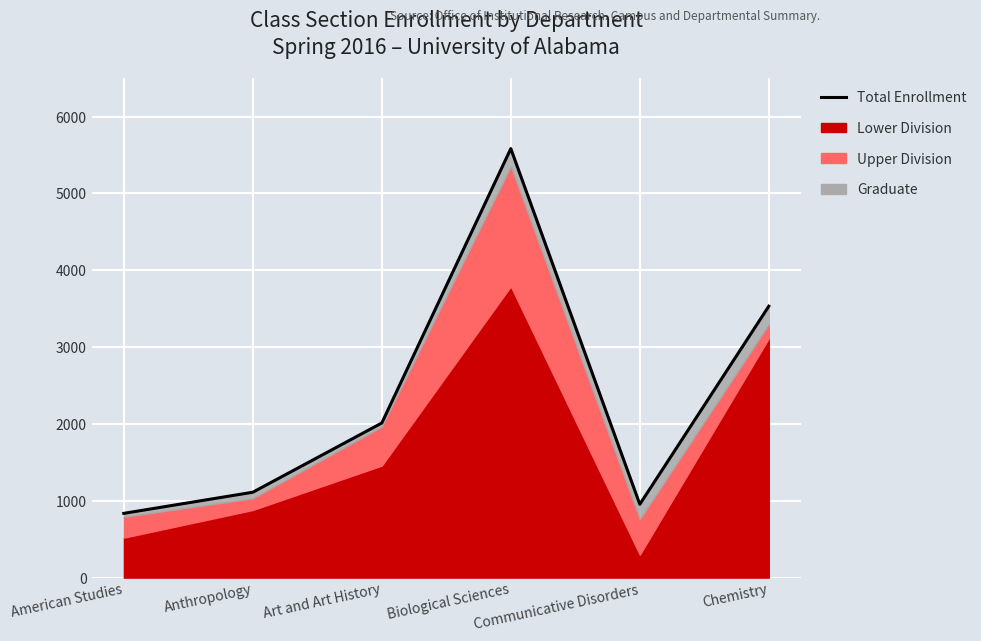

How many values exceed 2012?

2